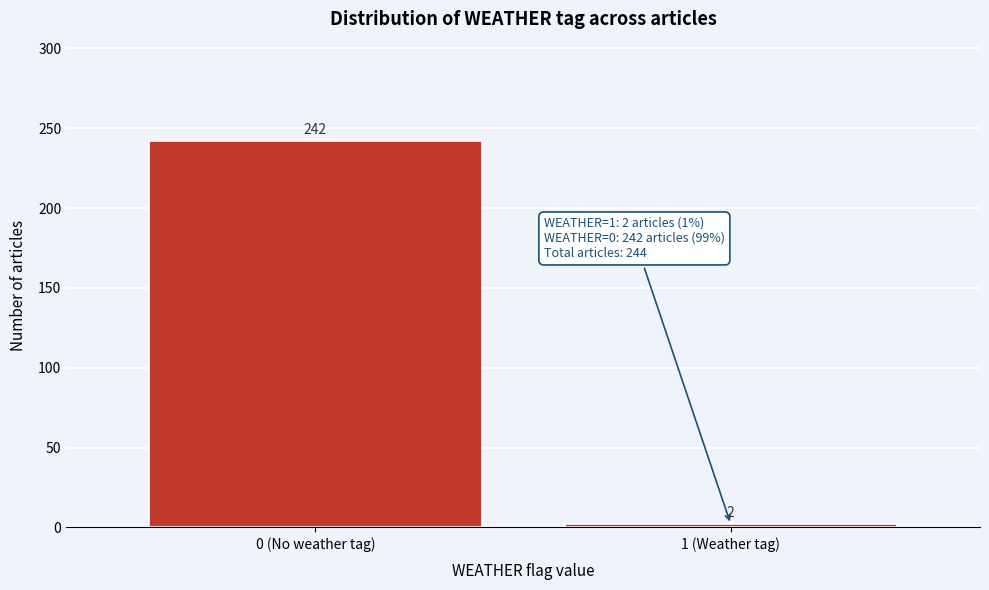

Reading right to left, what are all the values shown in this chart?

2	242